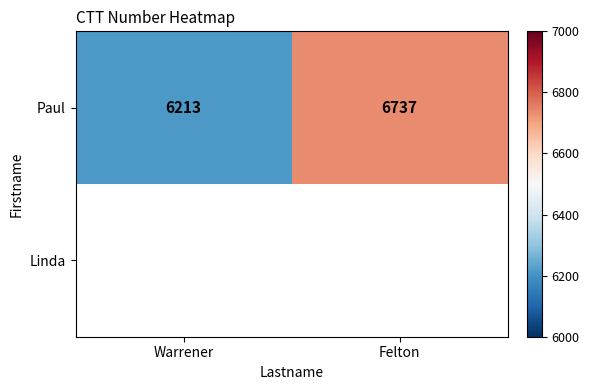

At how many categories does at least one series exceed 6529?

1